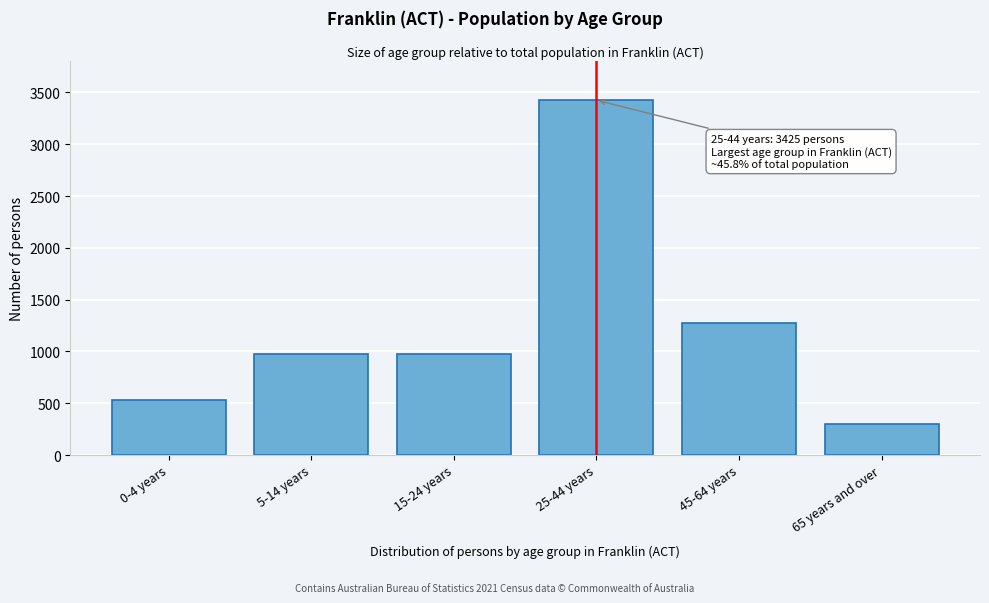

What is the value of the 2nd bar from the left?

971